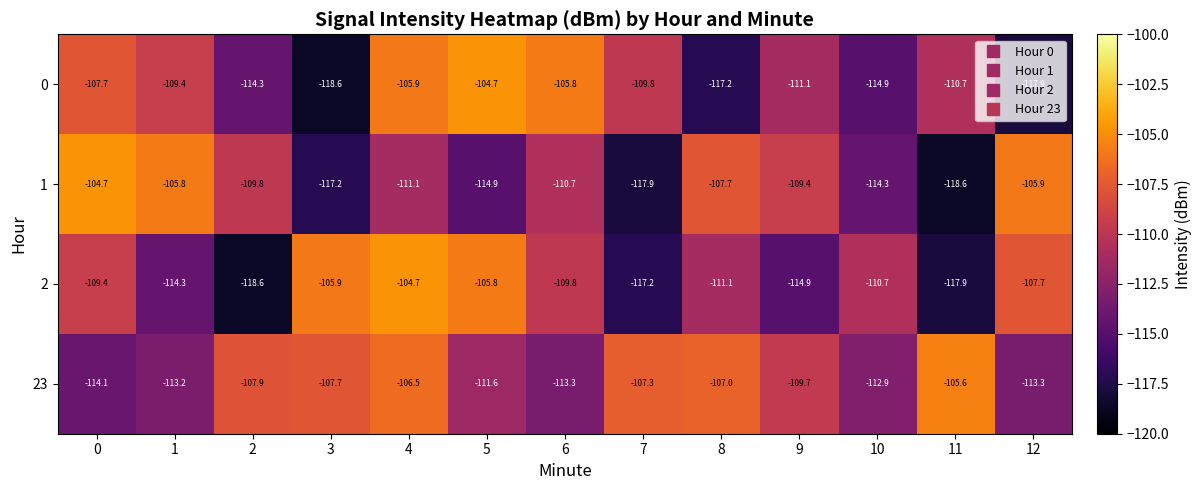

What is the sum of the 2 values at 2 and 8?

-229.7